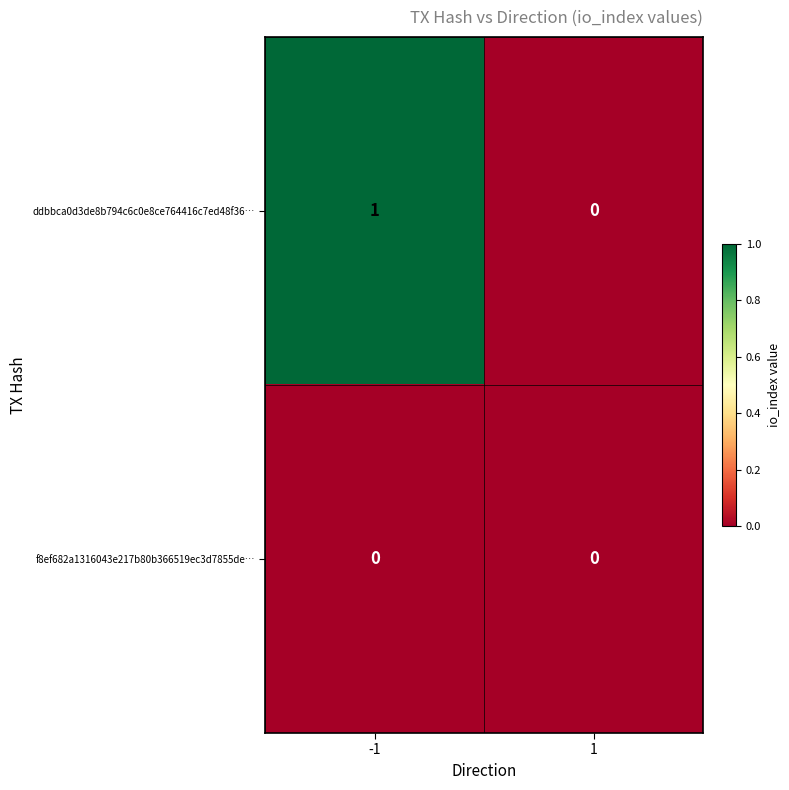

The ddbbca0d3de8b794c6c0e8ce764416c7ed48f36… series shows 0 at 1. True or false?

True